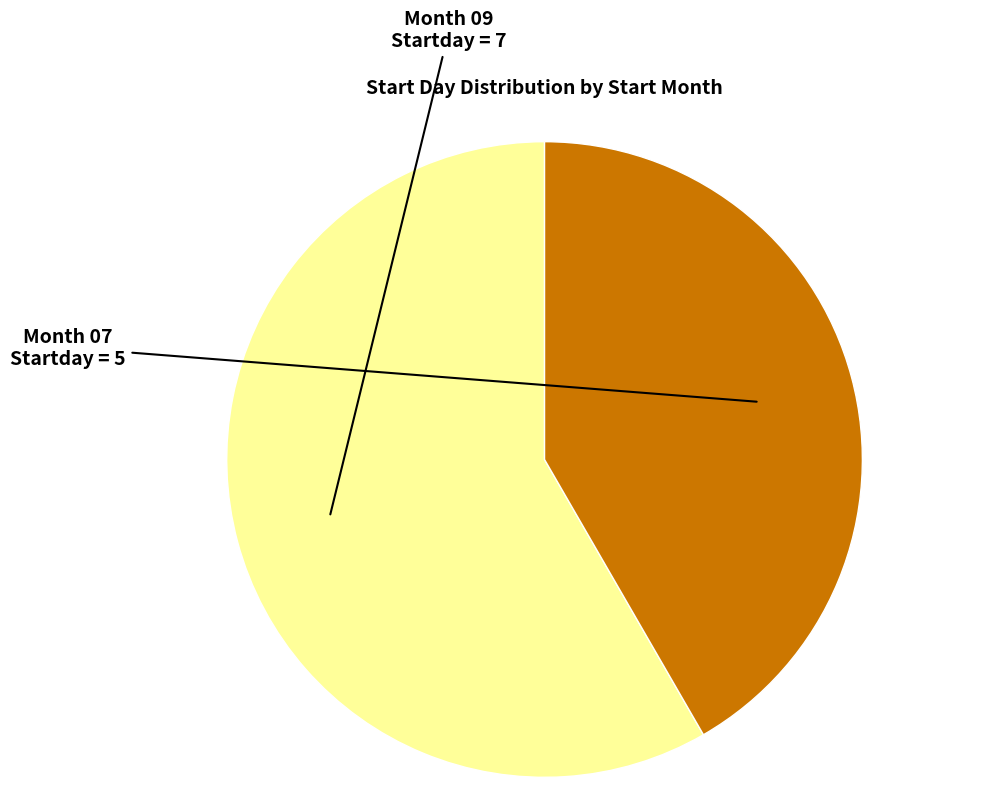

Does any single category account for the majority?

Yes